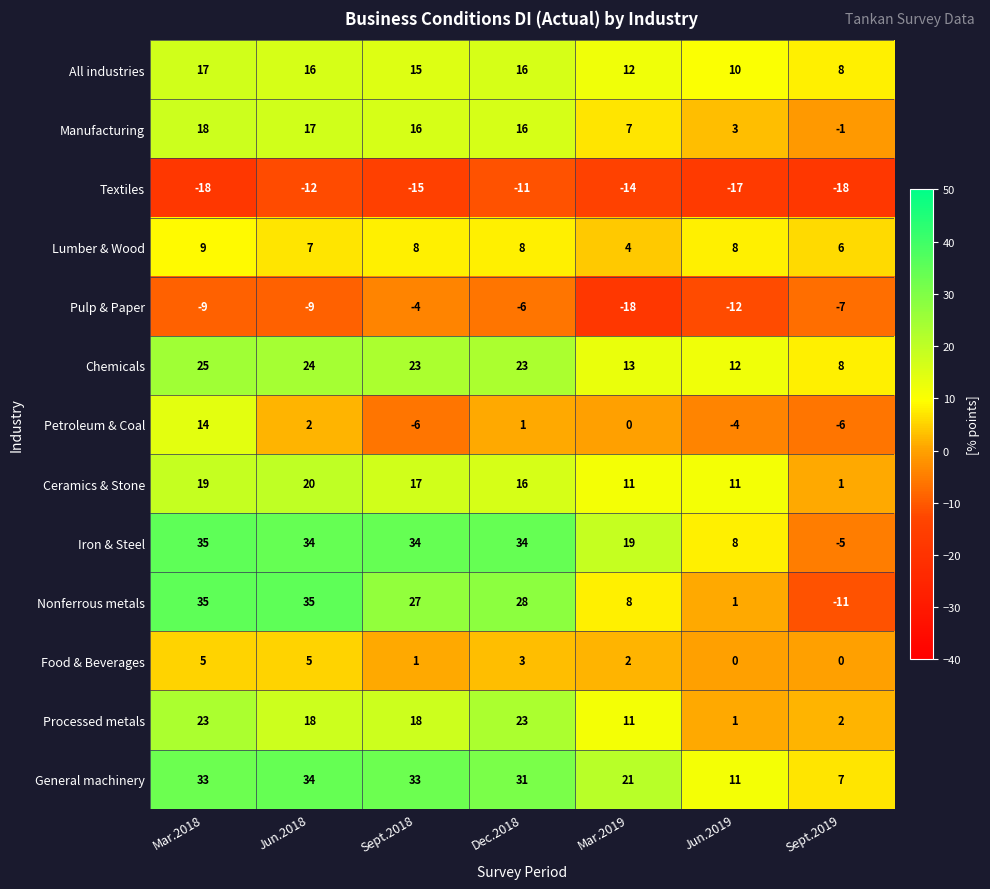

At how many categories does at least one series exceed 13?

5